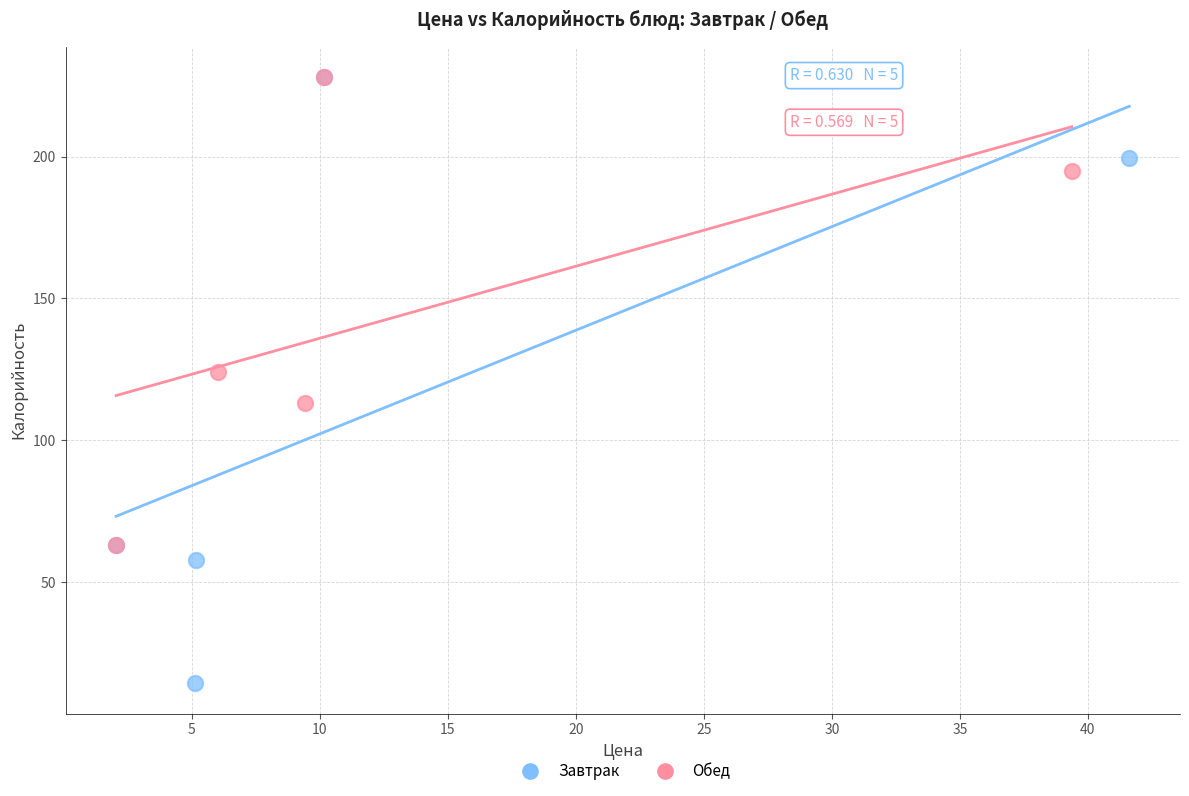

What are all the series names shown in the legend?

Завтрак, Обед